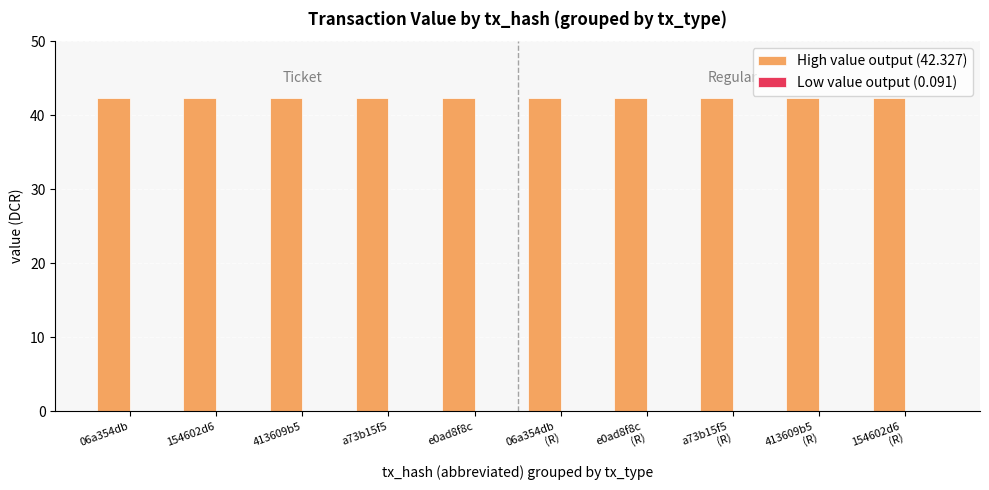

Which series has the largest total across all categories?

High value output (42.327)